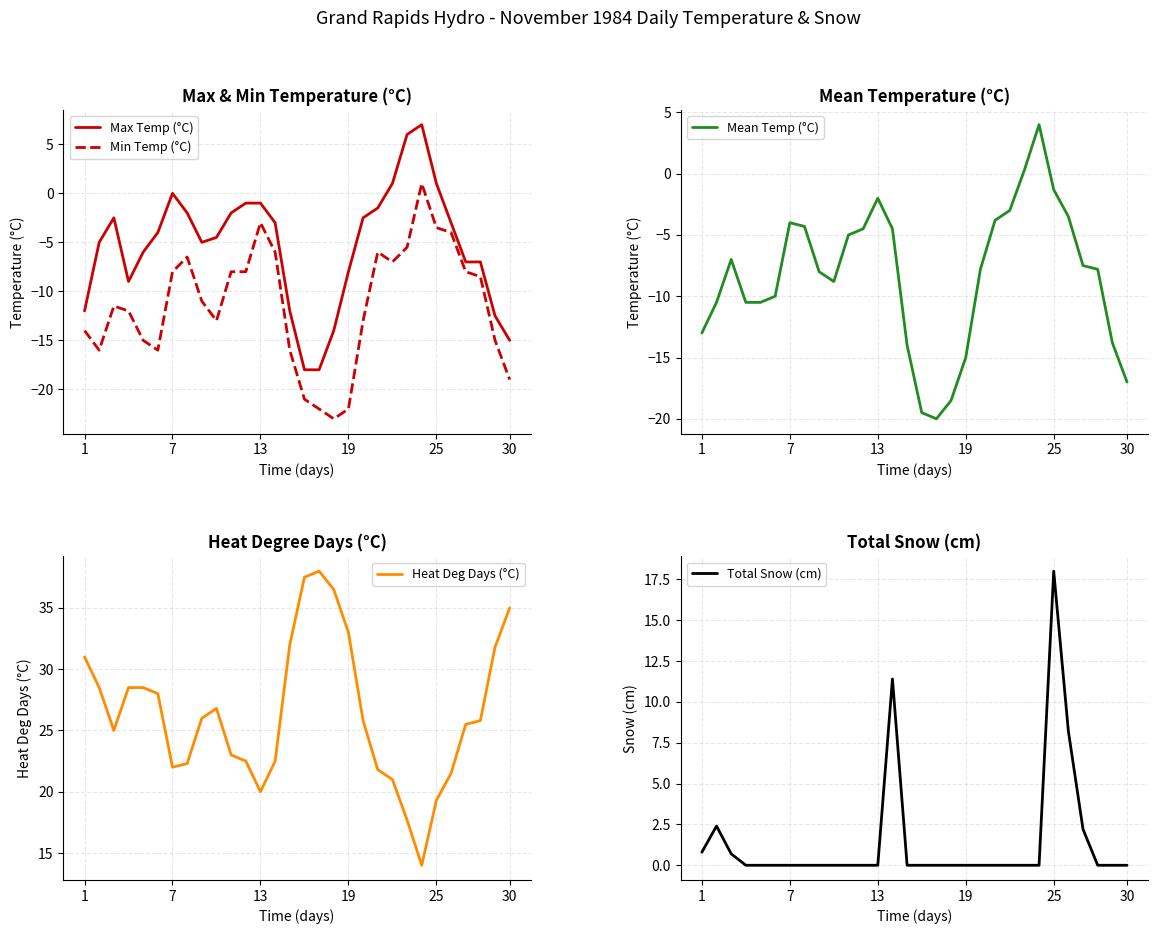

Reading left to right, extract all data points from this chart.

Max Temp (°C): -12.0	-5.0	-2.5	-9.0	-6.0	-4.0	0.0	-2.0	-5.0	-4.5	-2.0	-1.0	-1.0	-3.0	-12.0	-18.0	-18.0	-14.0	-8.0	-2.5	-1.5	1.0	6.0	7.0	1.0	-3.0	-7.0	-7.0	-12.5	-15.0
Min Temp (°C): -14.0	-16.0	-11.5	-12.0	-15.0	-16.0	-8.0	-6.5	-11.0	-13.0	-8.0	-8.0	-3.0	-6.0	-16.0	-21.0	-22.0	-23.0	-22.0	-13.0	-6.0	-7.0	-5.5	1.0	-3.5	-4.0	-8.0	-8.5	-15.0	-19.0
Mean Temp (°C): -13.0	-10.5	-7.0	-10.5	-10.5	-10.0	-4.0	-4.3	-8.0	-8.8	-5.0	-4.5	-2.0	-4.5	-14.0	-19.5	-20.0	-18.5	-15.0	-7.8	-3.8	-3.0	0.3	4.0	-1.3	-3.5	-7.5	-7.8	-13.8	-17.0
Heat Deg Days (°C): 31.0	28.5	25.0	28.5	28.5	28.0	22.0	22.3	26.0	26.8	23.0	22.5	20.0	22.5	32.0	37.5	38.0	36.5	33.0	25.8	21.8	21.0	17.7	14.0	19.3	21.5	25.5	25.8	31.8	35.0
Total Snow (cm): 0.8	2.4	0.7	0.0	0.0	0.0	0.0	0.0	0.0	0.0	0.0	0.0	0.0	11.4	0.0	0.0	0.0	0.0	0.0	0.0	0.0	0.0	0.0	0.0	18.0	8.2	2.2	0.0	0.0	0.0